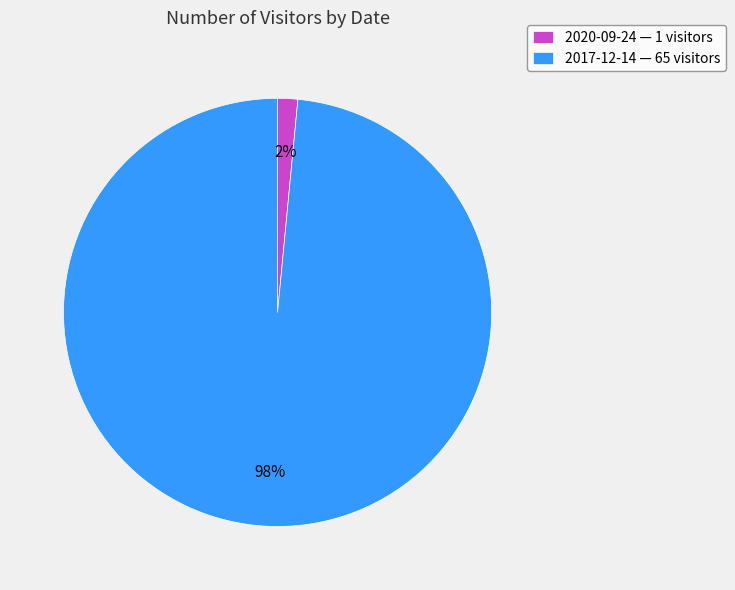

Do 2020-09-24 — 1 visitors and 2017-12-14 — 65 visitors together represent more than half of the pie?

Yes